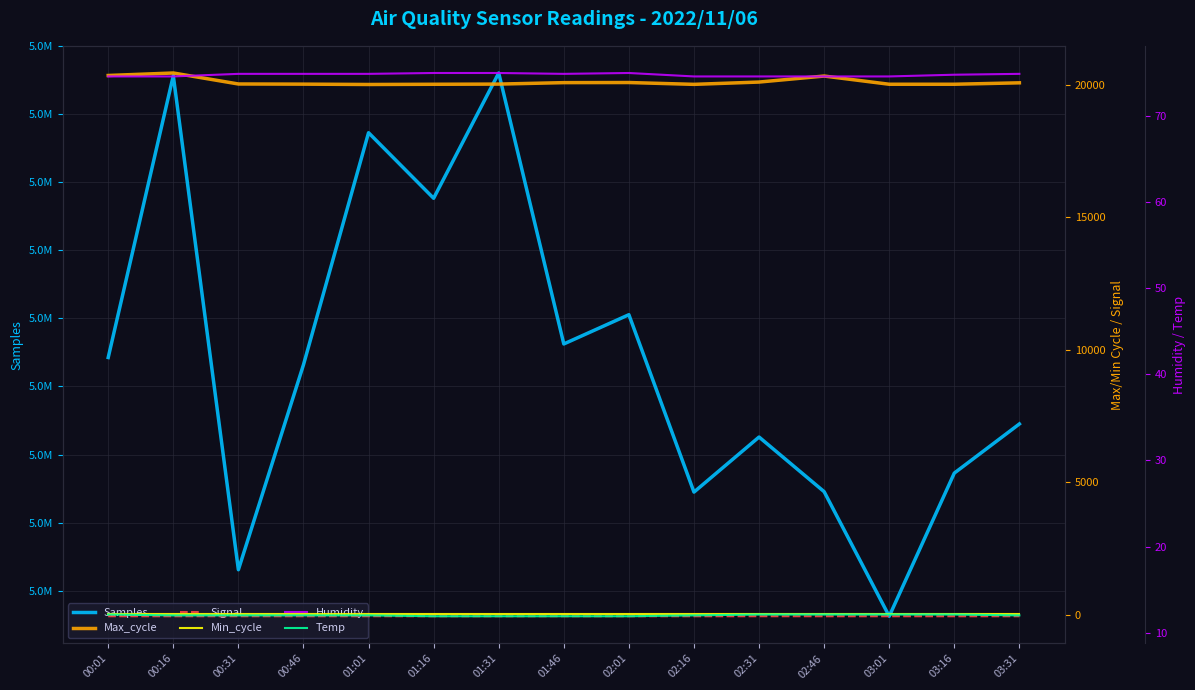

What is the value of the Humidity point at the 14th from the left?

74.8